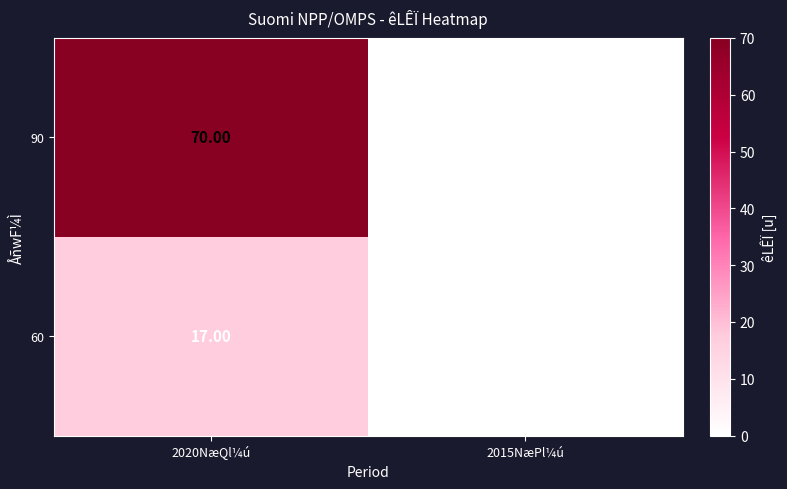

Rank the series by their maximum value, from highest to lowest.

90, 60